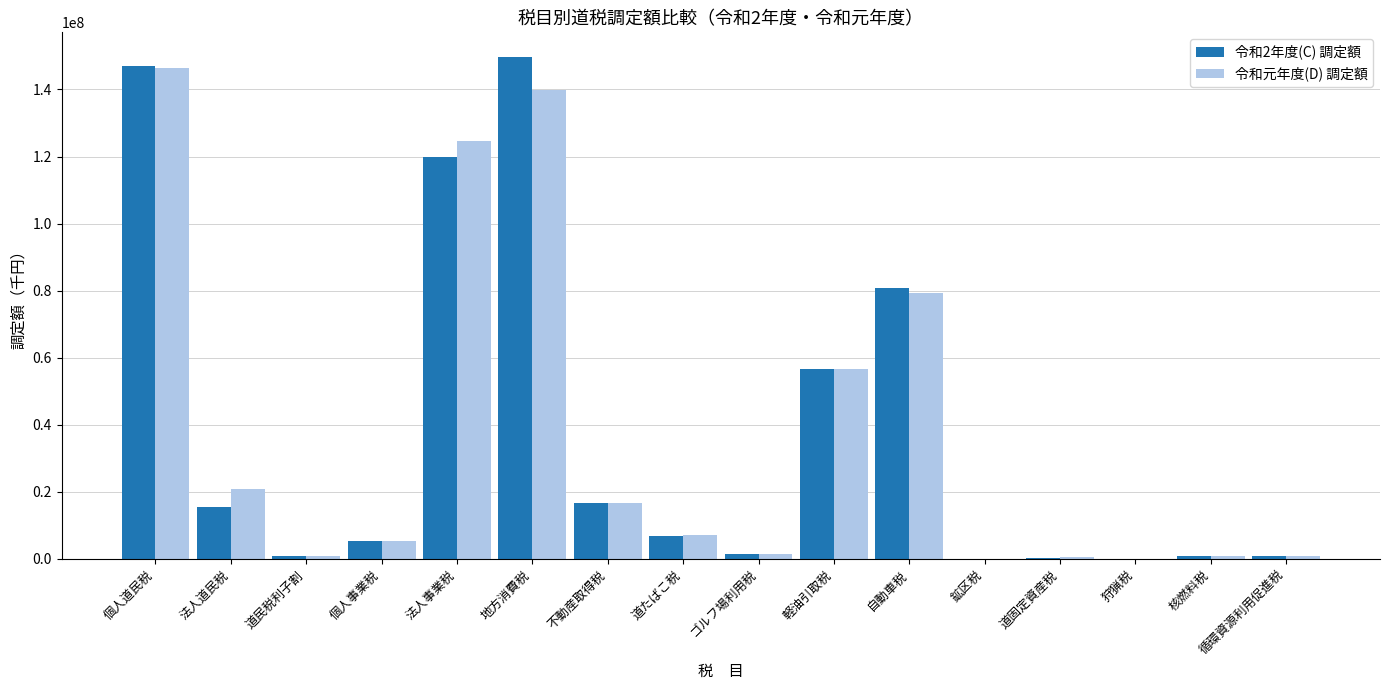

Between 法人道民税 and 道固定資産税, which series saw the biggest shift?

令和元年度(D) 調定額